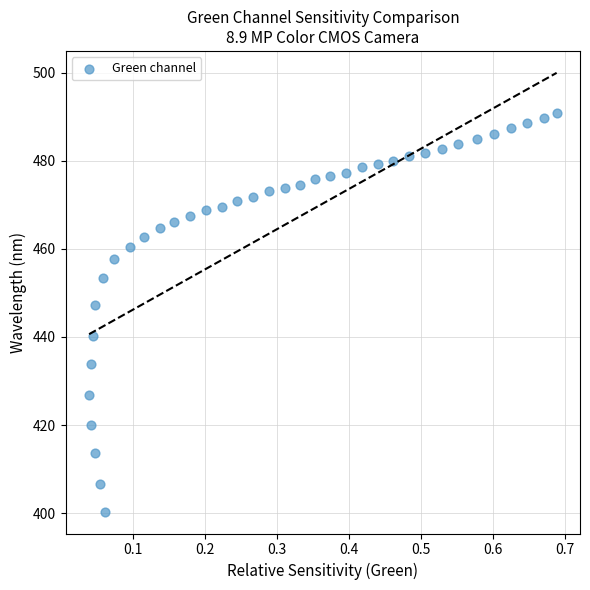

What is the range of Y values (max minus min)?

90.6